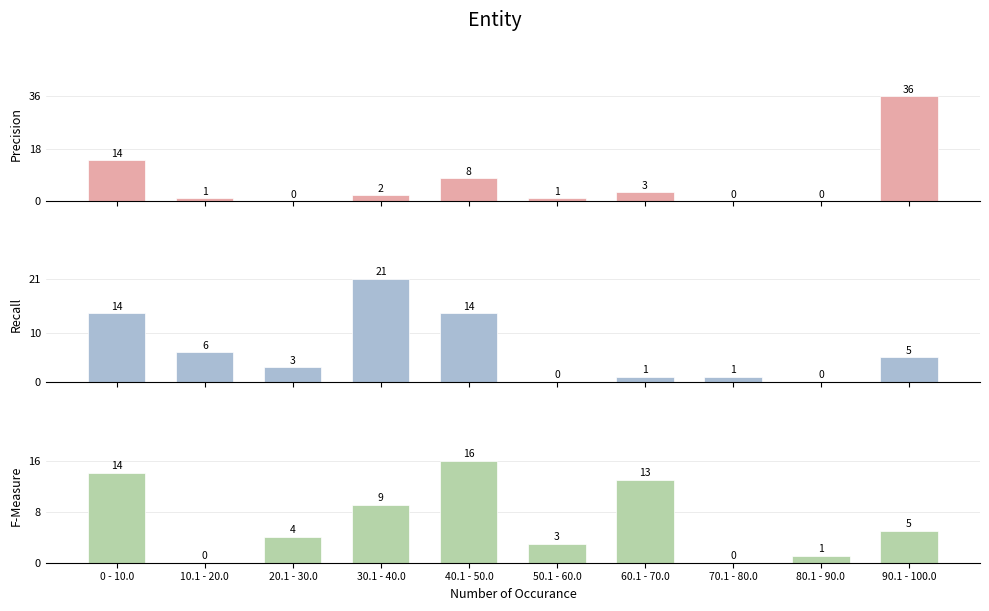

What is the highest value of the Precision series?

36